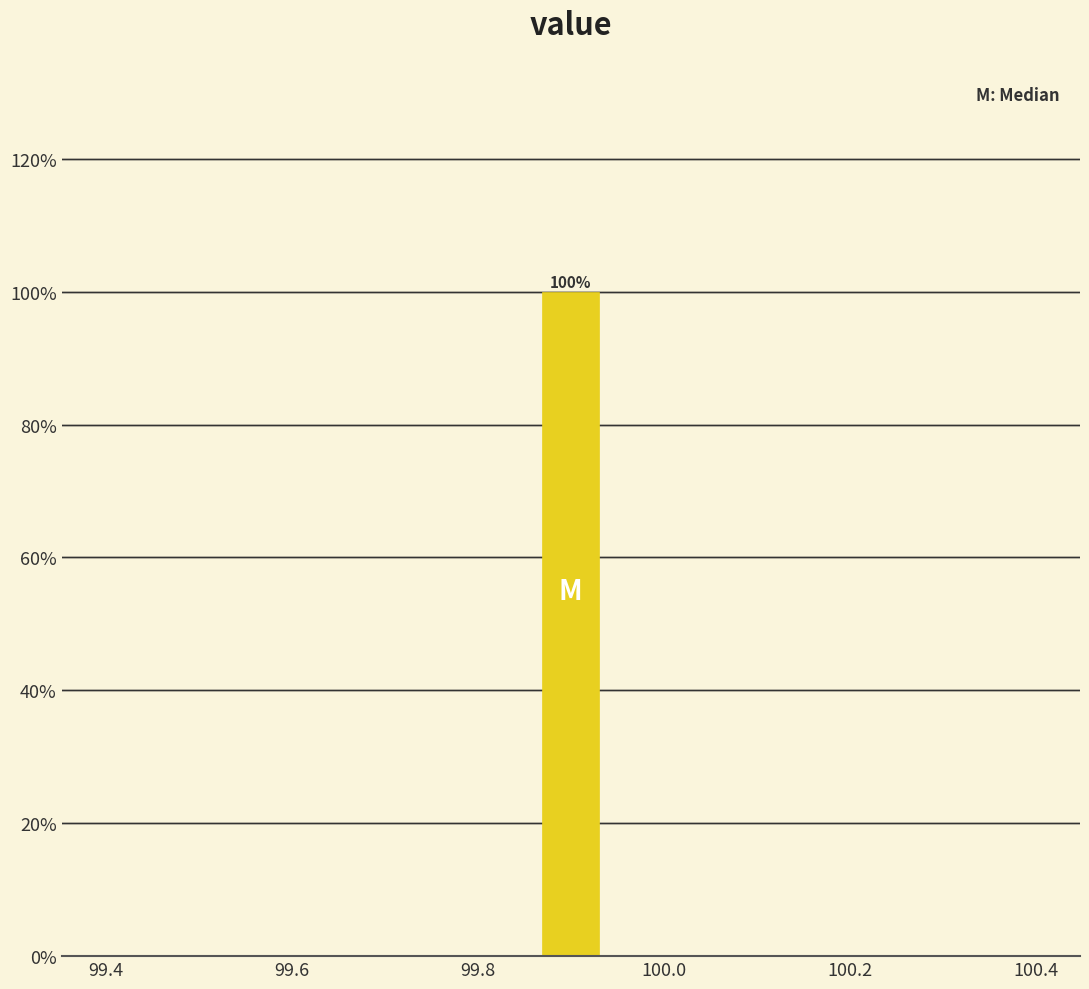

Around what value on the x-axis is the tallest bar? Give the approximate position of its centre, as read against the axis.

99.90